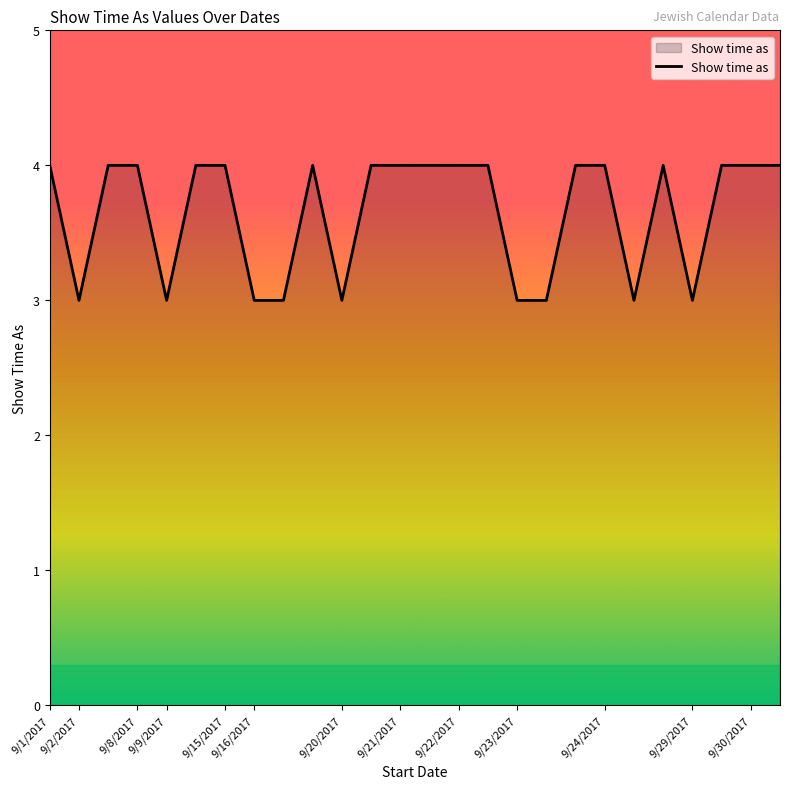

What is the maximum value shown in the chart?

4